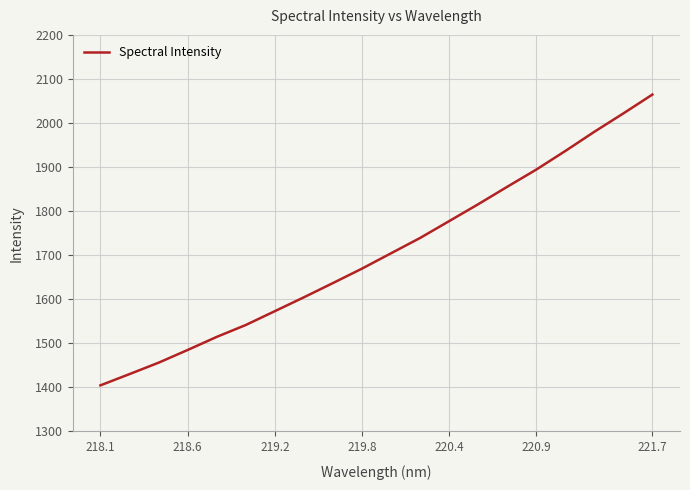

What is the difference between the second highest and minimum values?

617.3